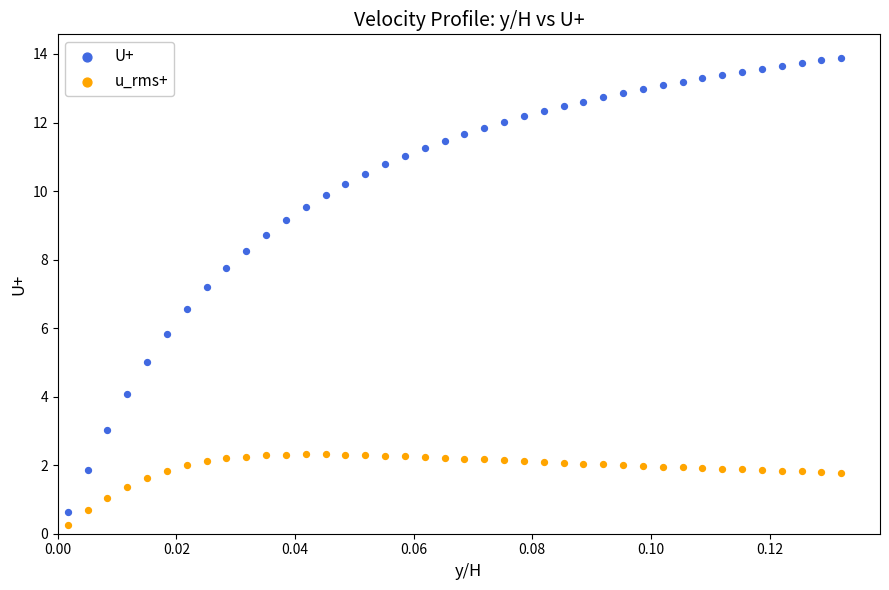

Across all data points, what is the range of Y values (max minus min)?

13.6